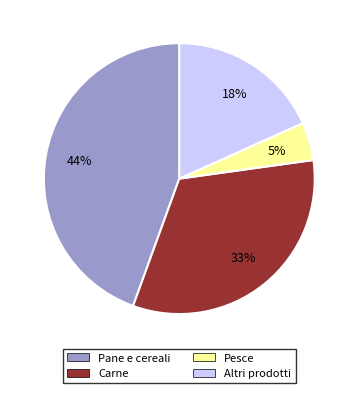

To the nearest percent, what is the average slice percentage?

25%